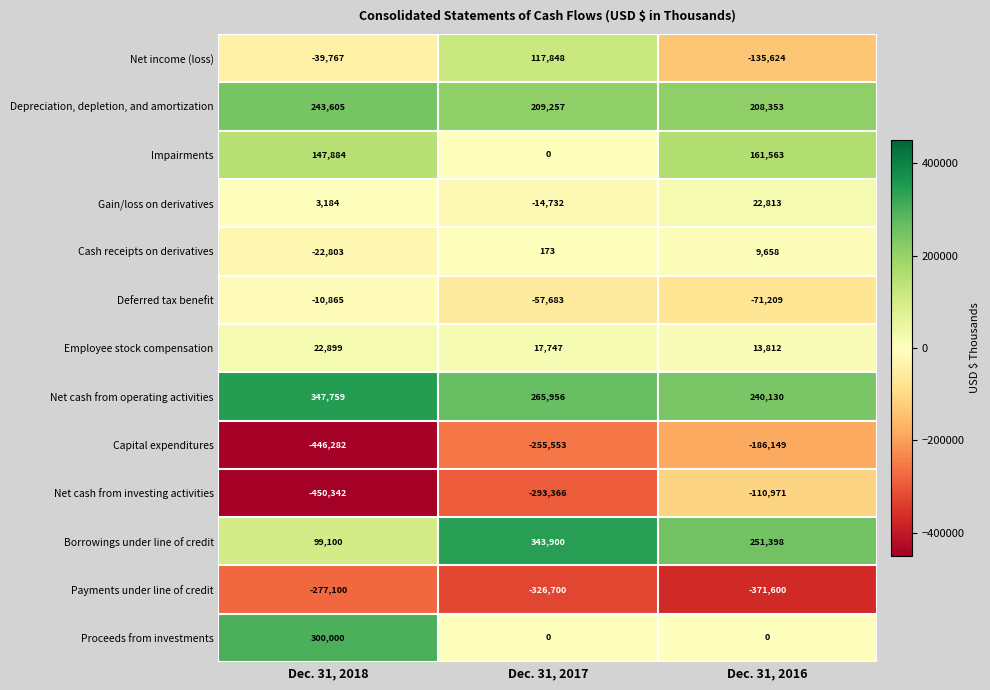

Which series has the largest total across all categories?

Net cash from operating activities